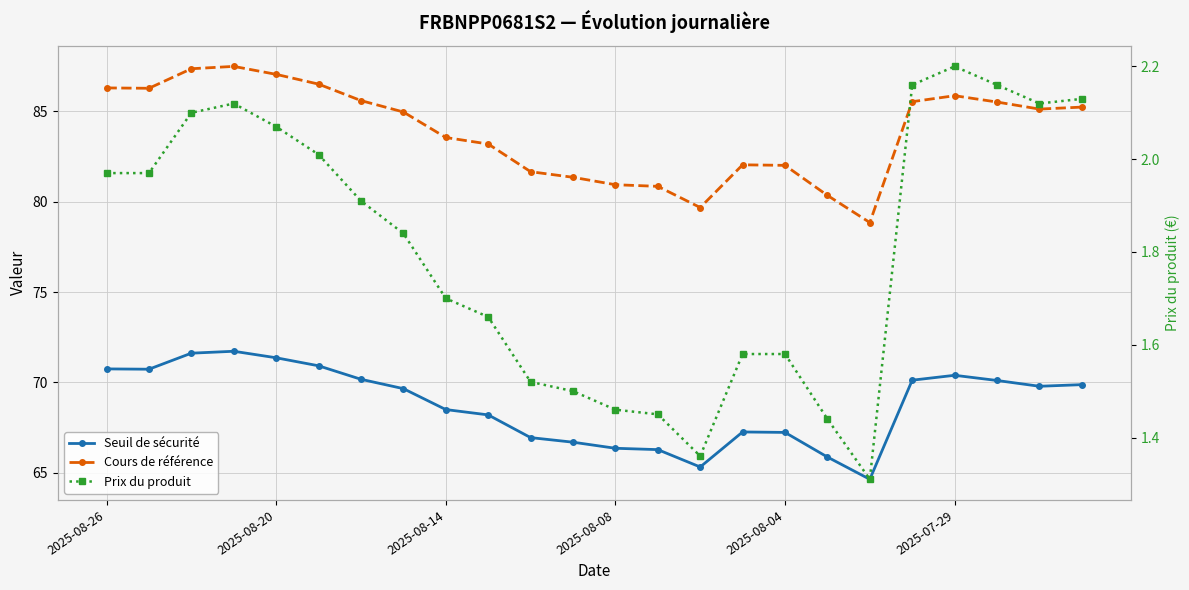

How many series are shown in this chart?

3